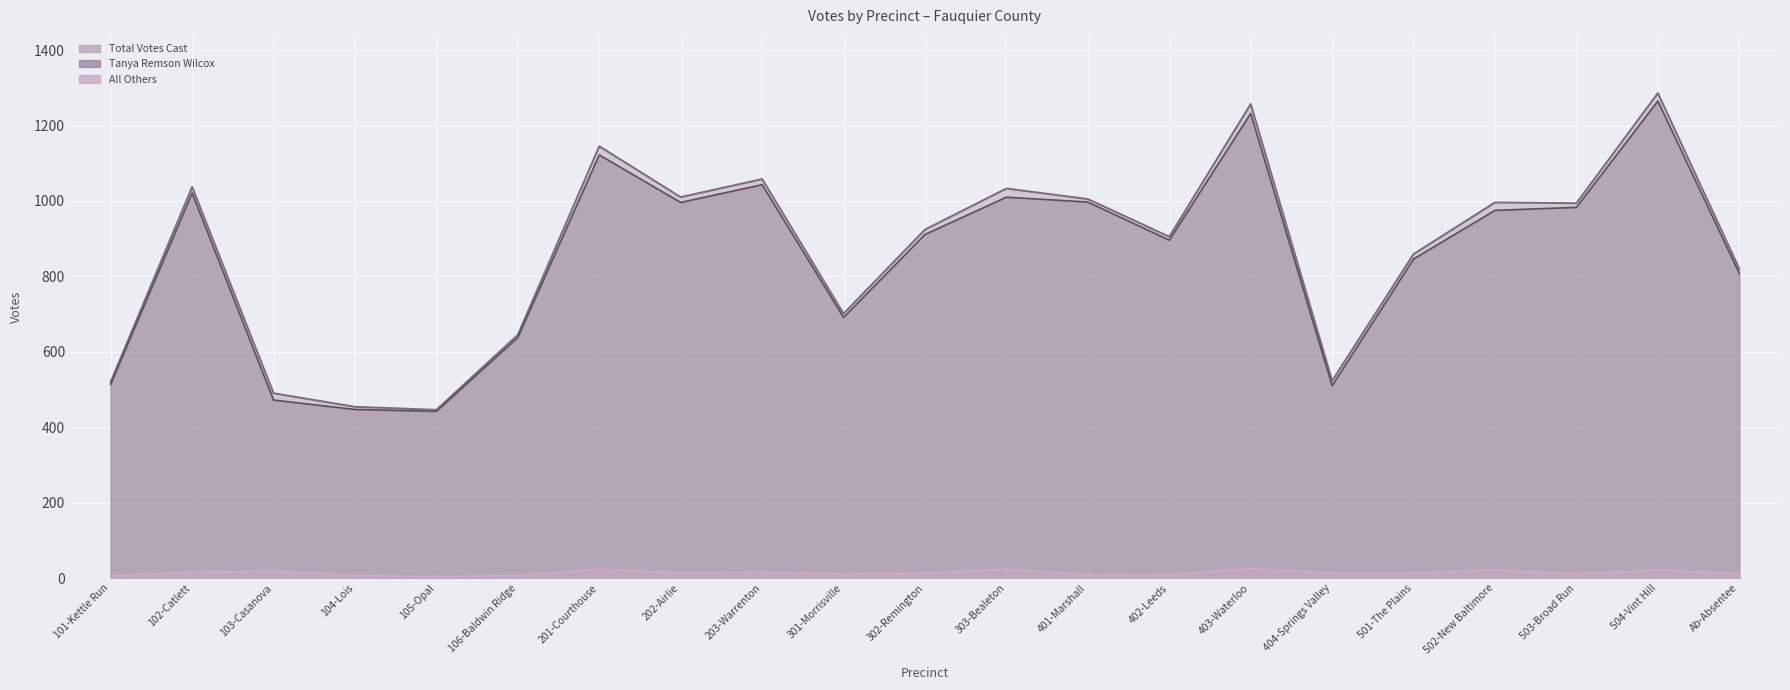

What is the difference between the highest and lowest values at 105-Opal?

442